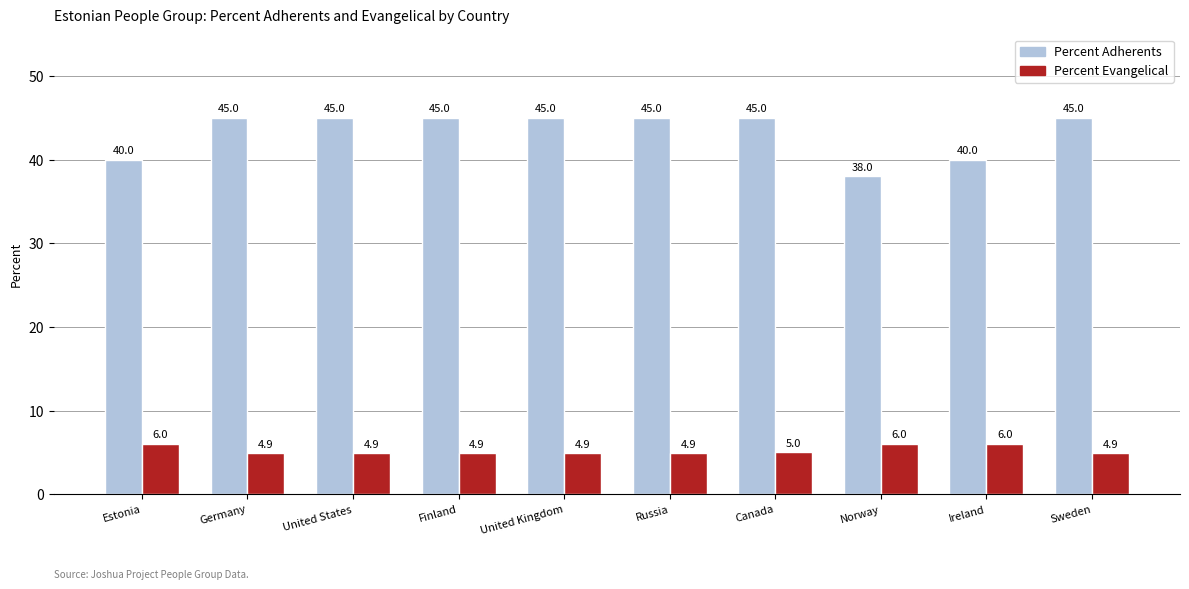

What position from the left is Russia?

6